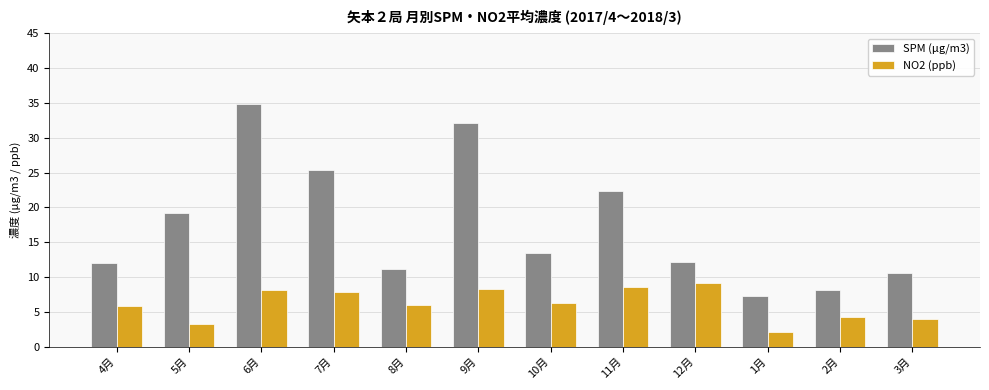

What is the value of the SPM (μg/m3) bar at the 12th from the left?

10.5